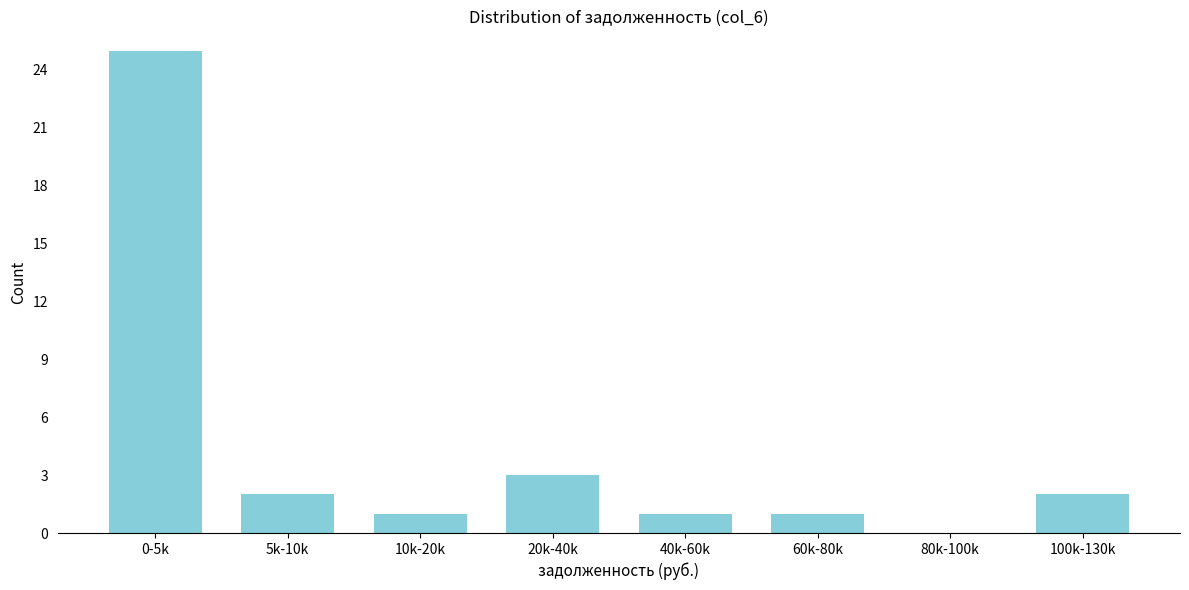

Reading right to left, what are all the values shown in this chart?

100k-130k=2	80k-100k=0	60k-80k=1	40k-60k=1	20k-40k=3	10k-20k=1	5k-10k=2	0-5k=25